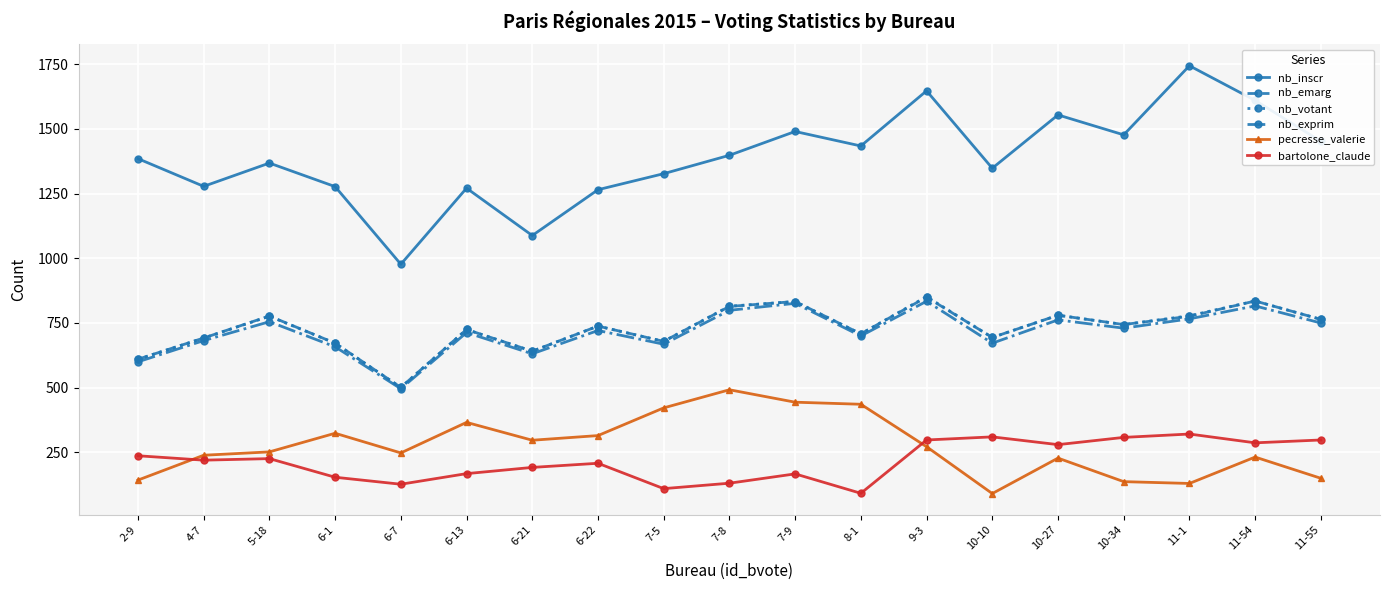

What is the difference between the highest and lowest values at 10-27?

1326